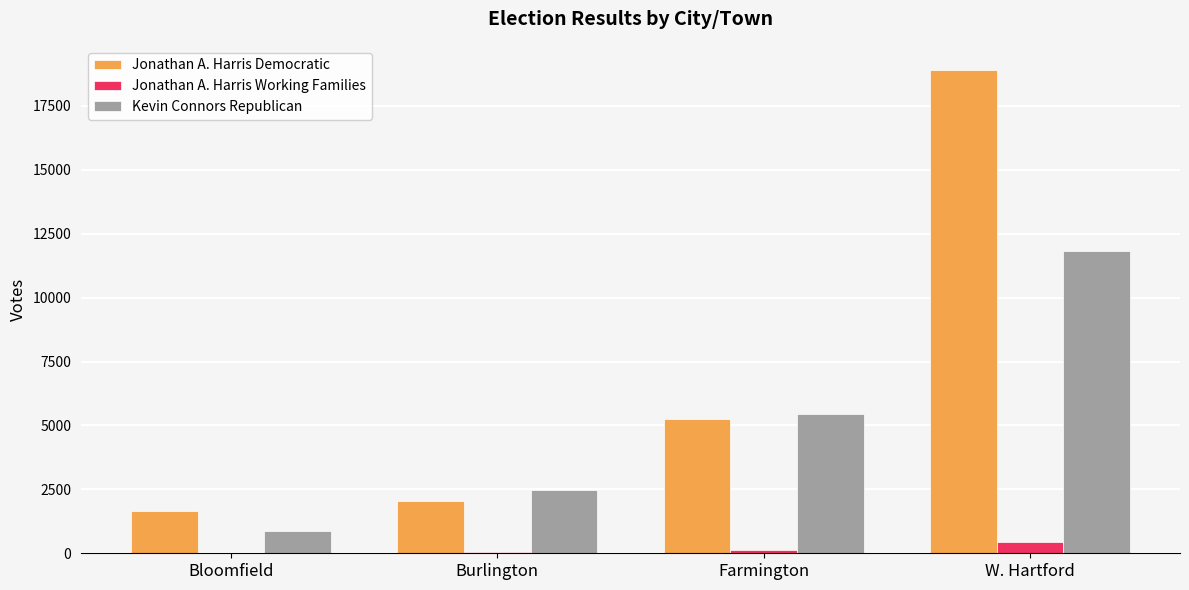

What is the highest value of the Jonathan A. Harris Democratic series?

18904